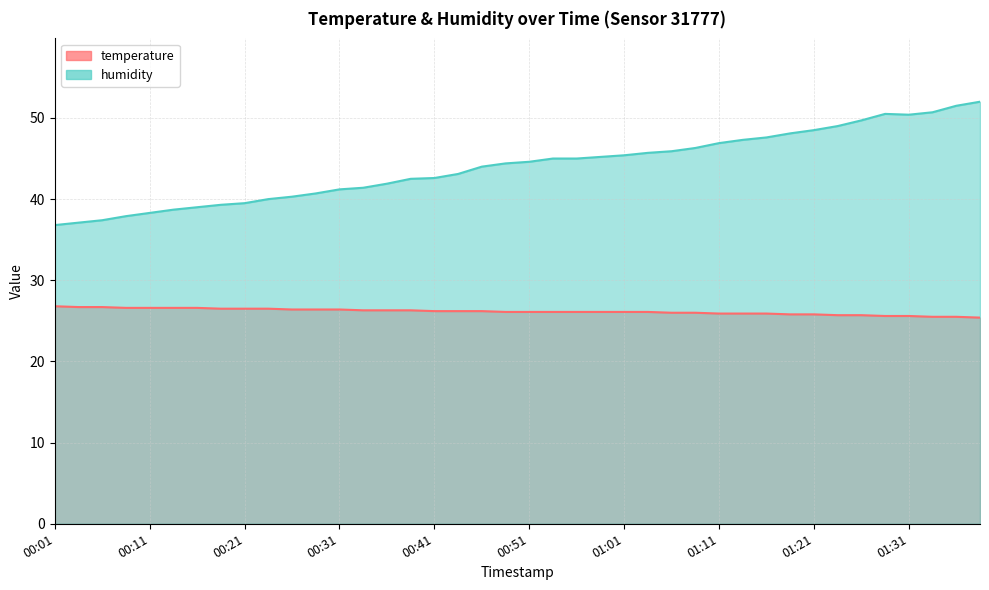

Which series changed the most between 00:18 and 01:38?

humidity